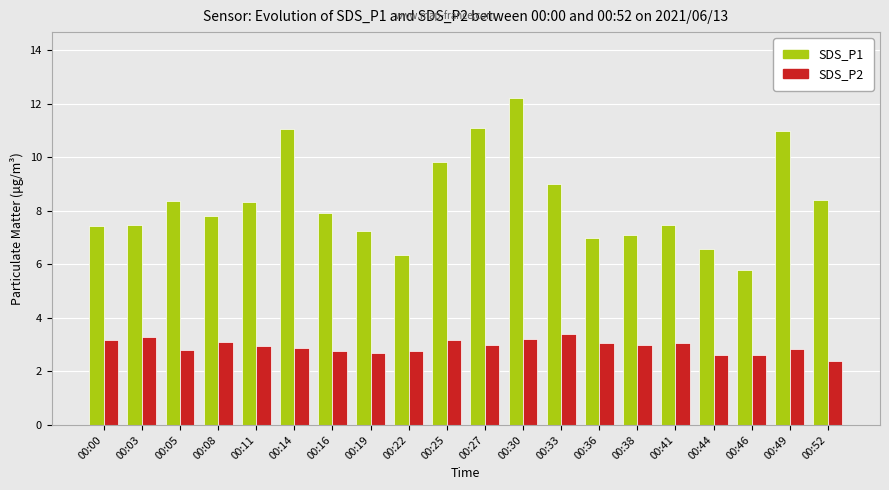

What is the average value of the SDS_P1 series?

8.4